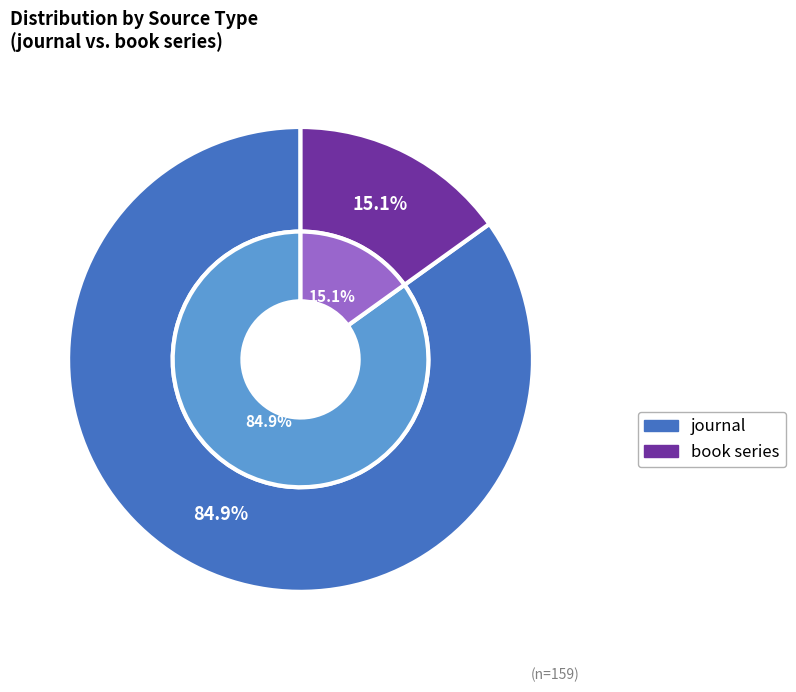

Which category has the biggest portion of the pie?

journal